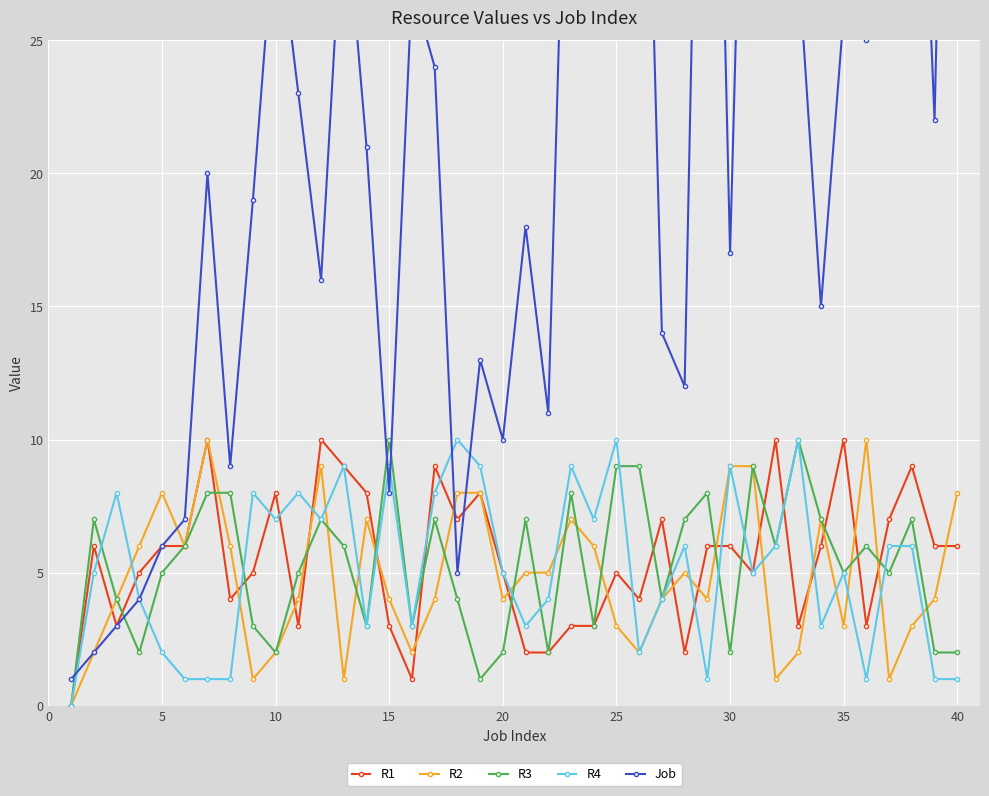

What are all the series names shown in the legend?

R1, R2, R3, R4, Job